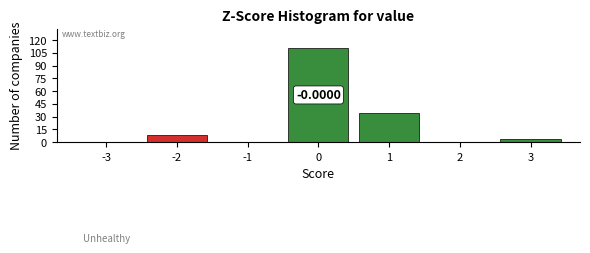

Which range on the x-axis has the tallest bar?

-0.5 to 0.5